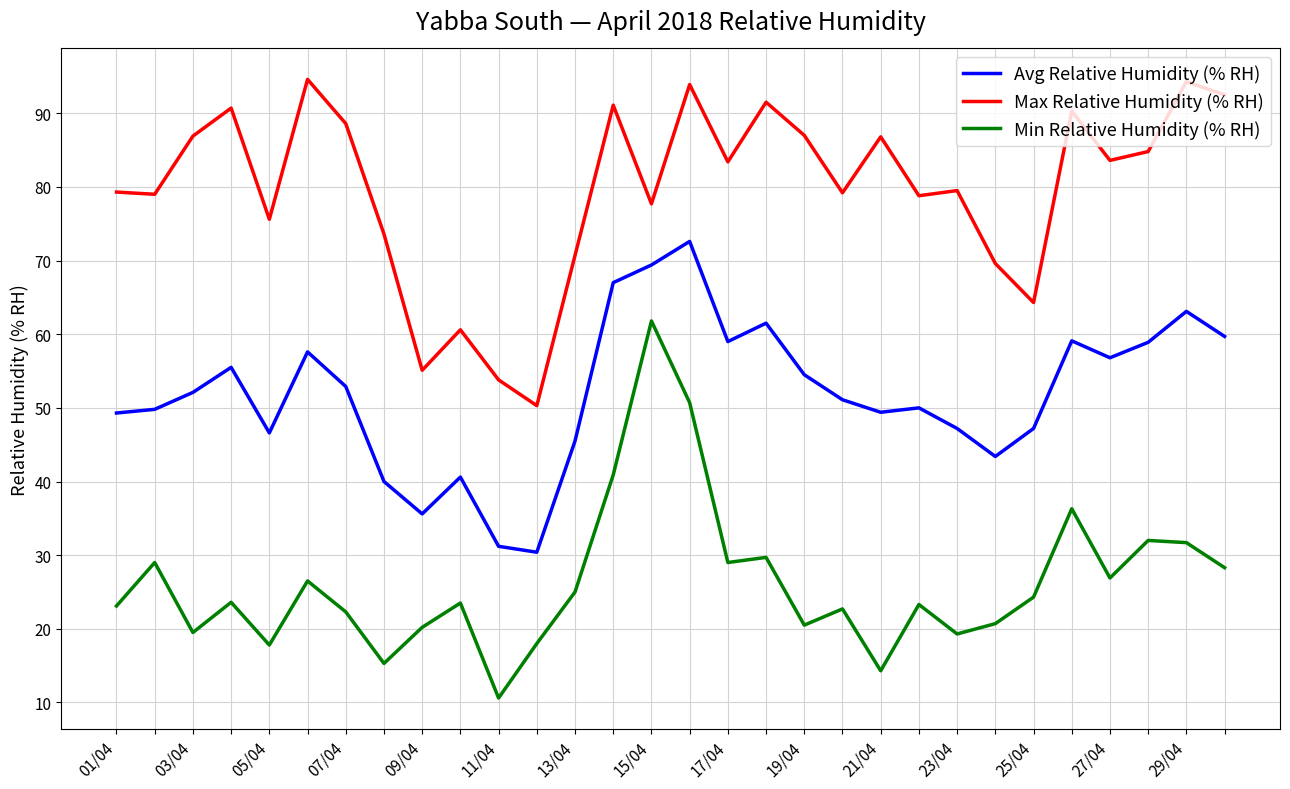

Which series has the largest range (max minus min)?

Min Relative Humidity (% RH)